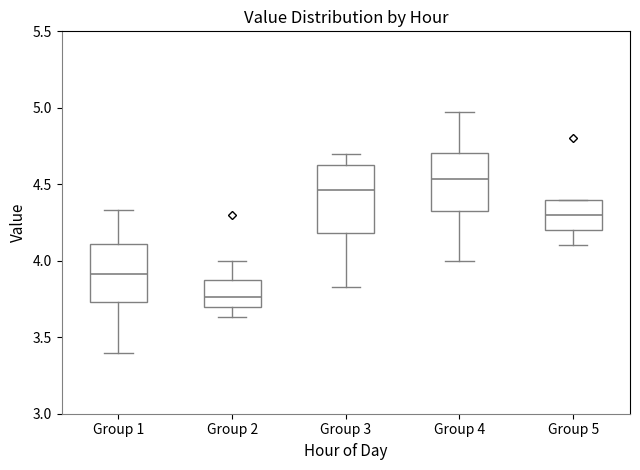

Reading left to right, transcribe this box plot: for each box, give where its median line is, the range the box spans, and where its two whiskers end, as read against the y-axis. The values are not printed on the chart, so give them approximately, as read against the axis.

Group 1: median 3.90, box 3.75 to 4.10, whiskers 3.40 to 4.35
Group 2: median 3.75, box 3.70 to 3.85, whiskers 3.65 to 4.00
Group 3: median 4.45, box 4.20 to 4.65, whiskers 3.85 to 4.70
Group 4: median 4.55, box 4.35 to 4.70, whiskers 4.00 to 4.95
Group 5: median 4.30, box 4.20 to 4.40, whiskers 4.10 to 4.40